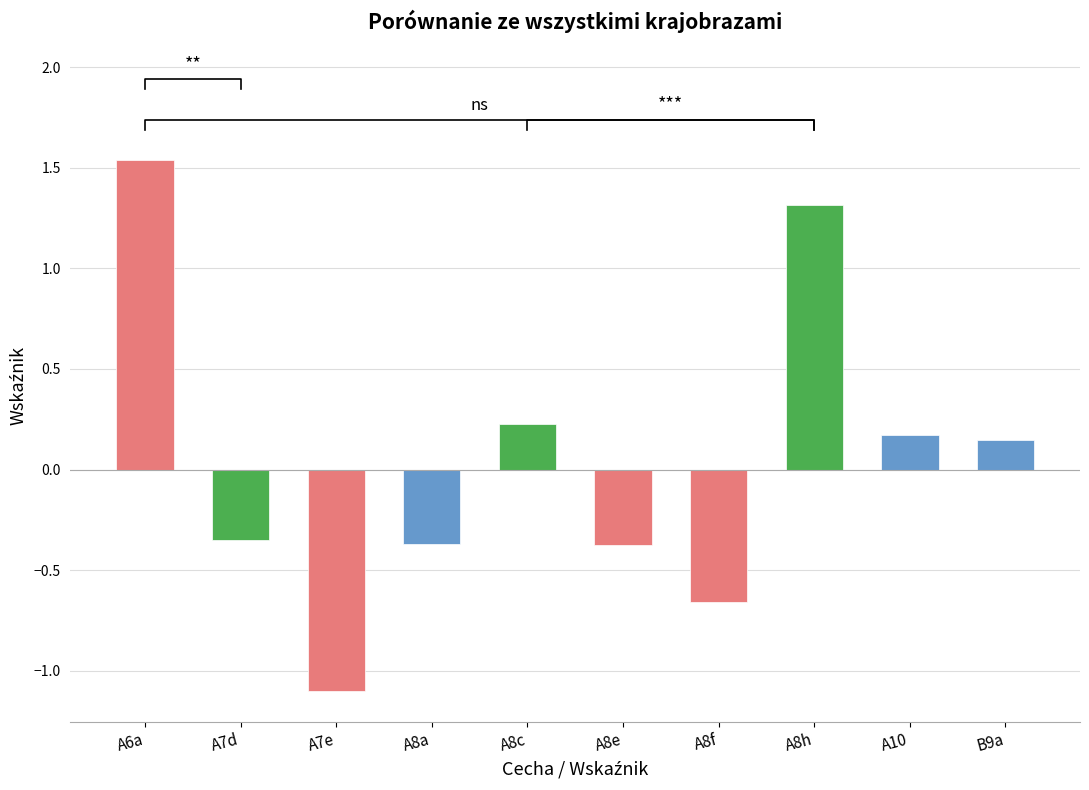

How many series are shown in this chart?

1